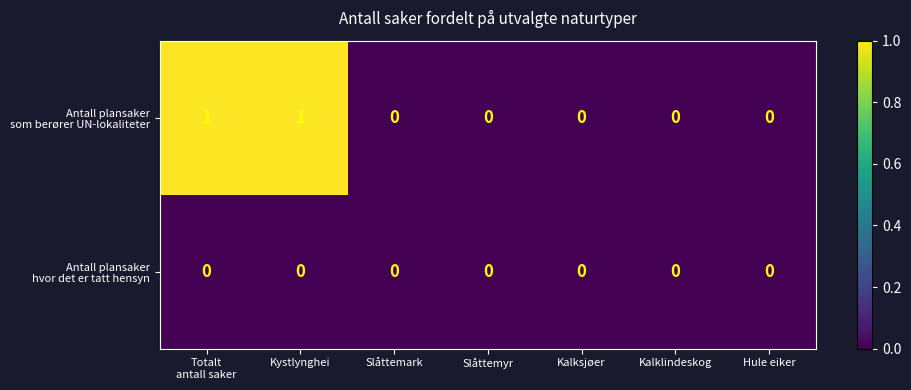

Which label corresponds to the smallest value in the chart?

Slåttemark